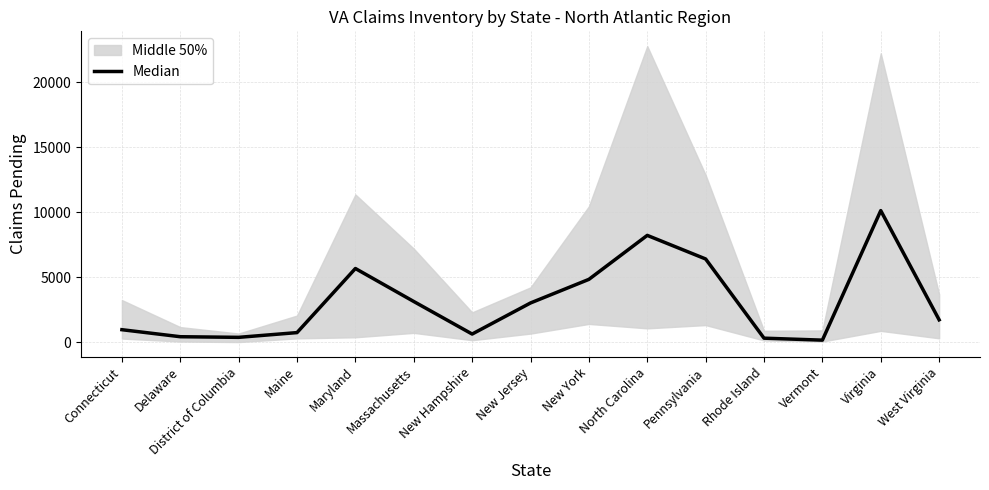

Where does the data first go above 1732?

Maryland